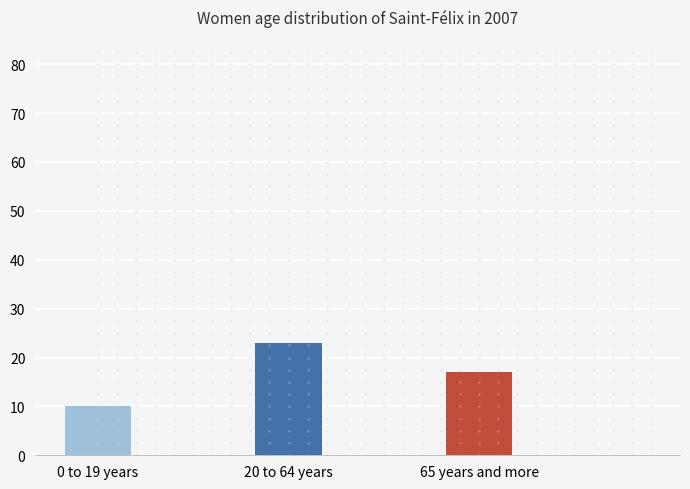

The chart shows a value of 22.9 at 20 to 64 years. True or false?

True